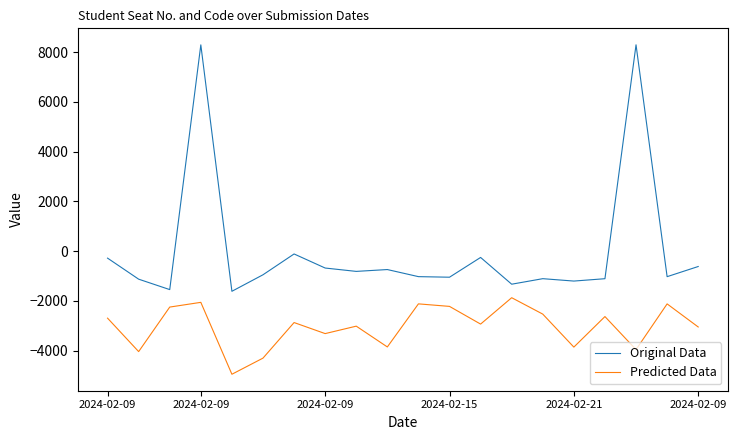

How many series are shown in this chart?

2